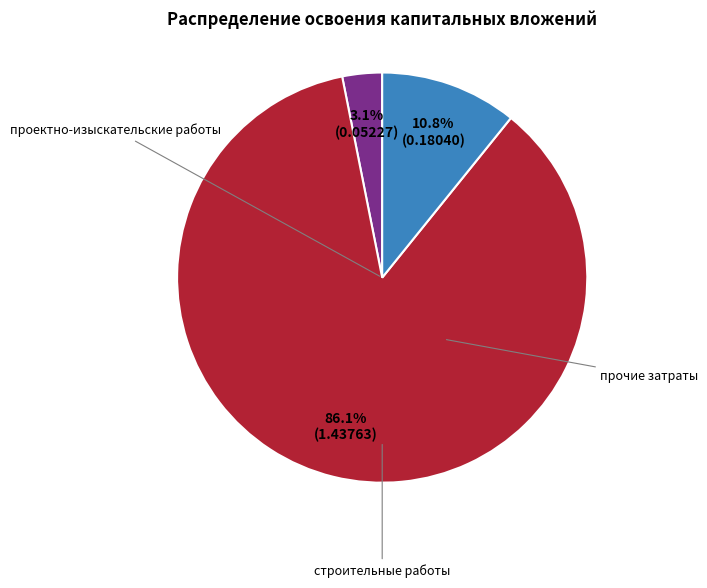

Does any single category account for the majority?

Yes